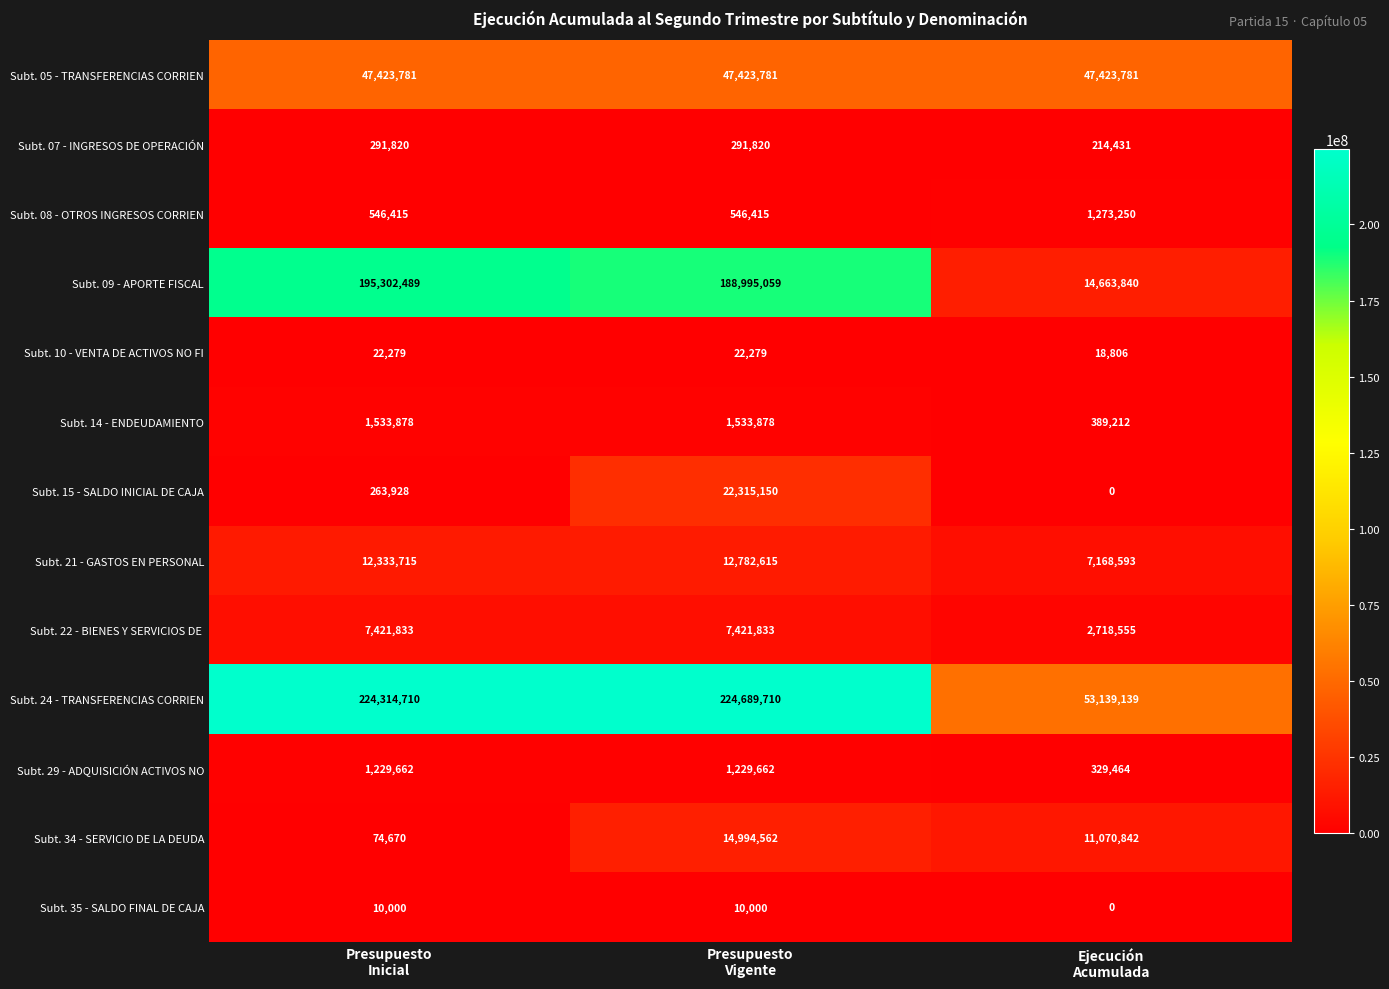

What is the sum of all Subt. 21 - GASTOS EN PERSONAL values?

32284923